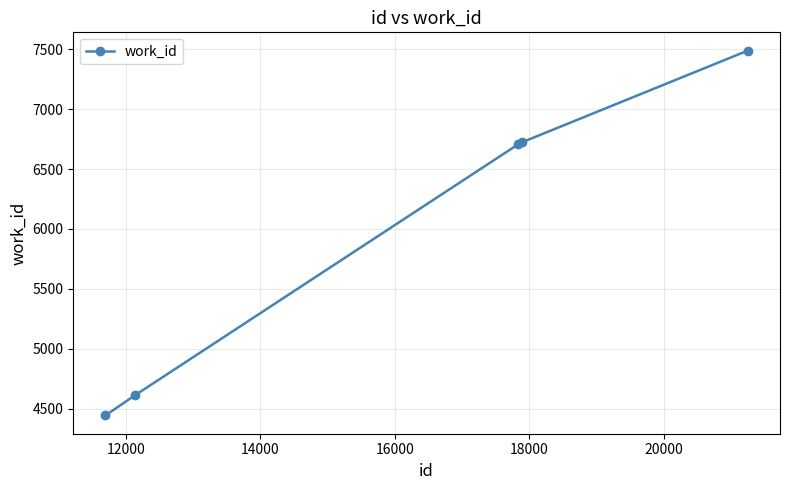

What is the greatest value displayed?

7490